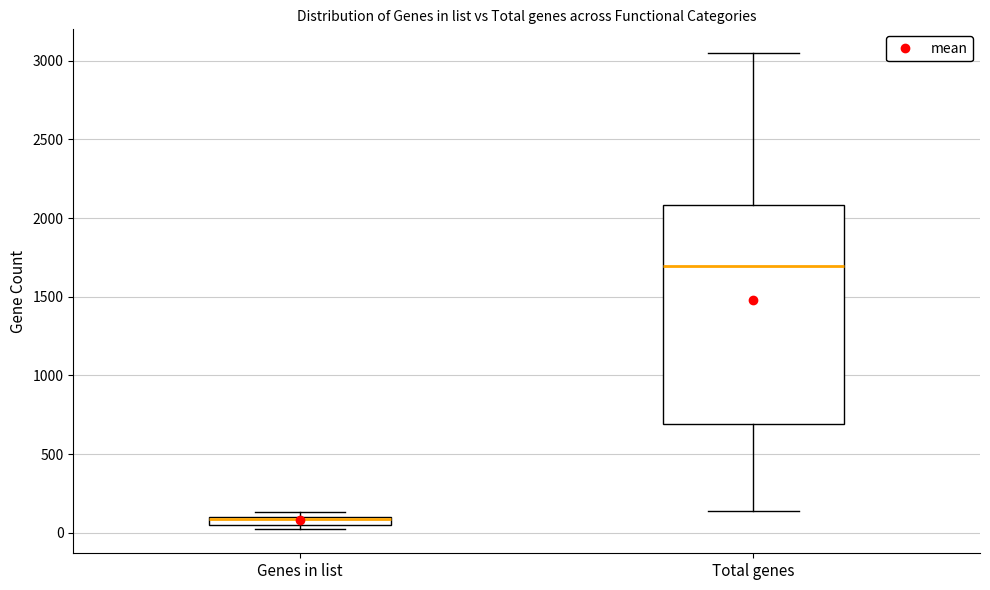

Where does the median line of the box for Total genes sit on the y-axis? The values are not printed on the chart, so give them approximately, as read against the axis.

1700